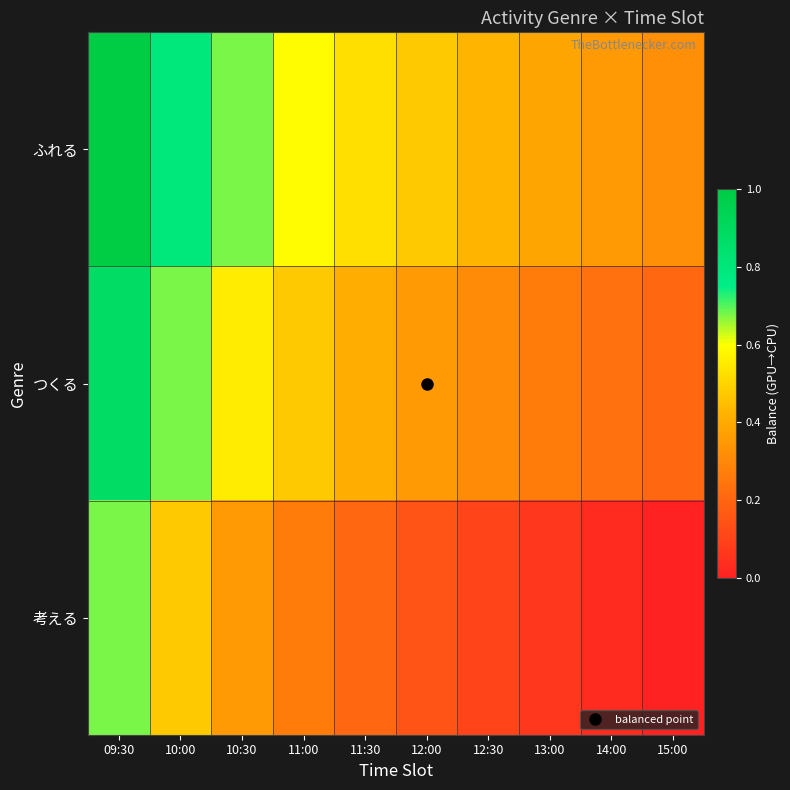

At how many categories does at least one series exceed 0?

10